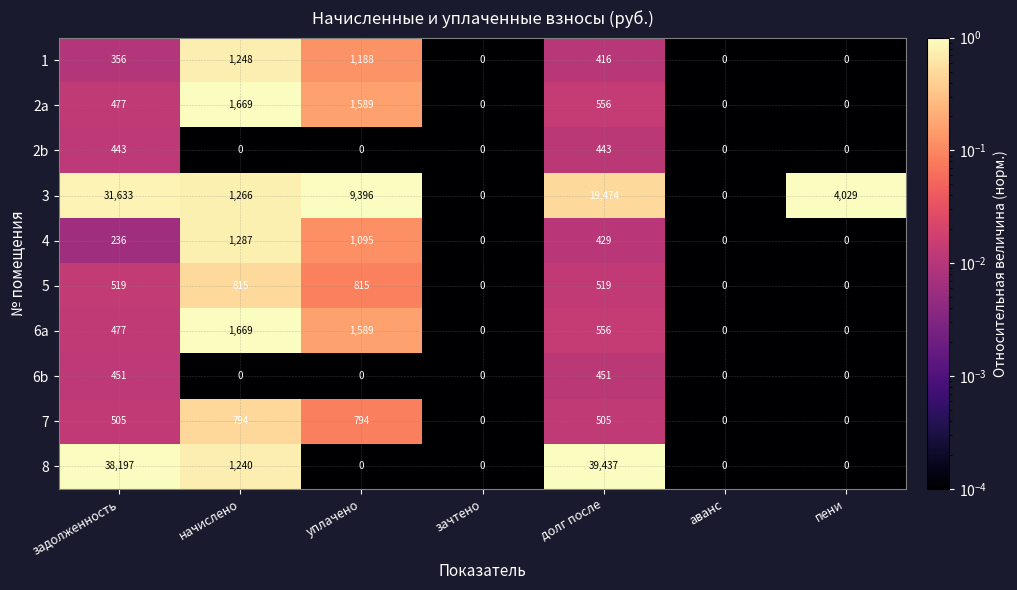

At which category is the sum across all series the highest?

задолженность